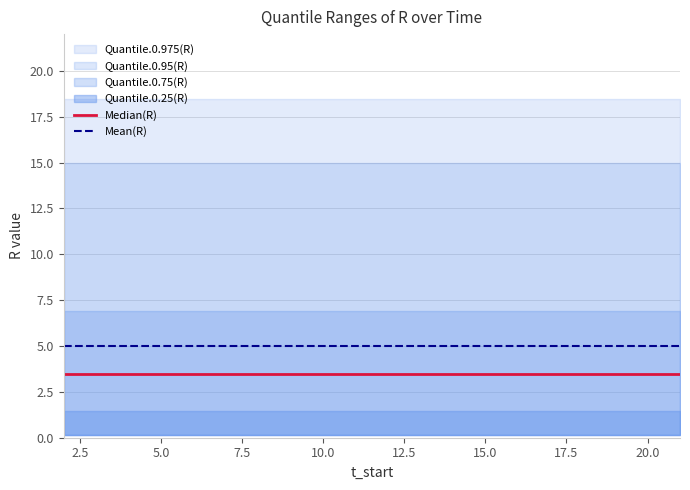

What is the average value of the Median(R) series?

3.5